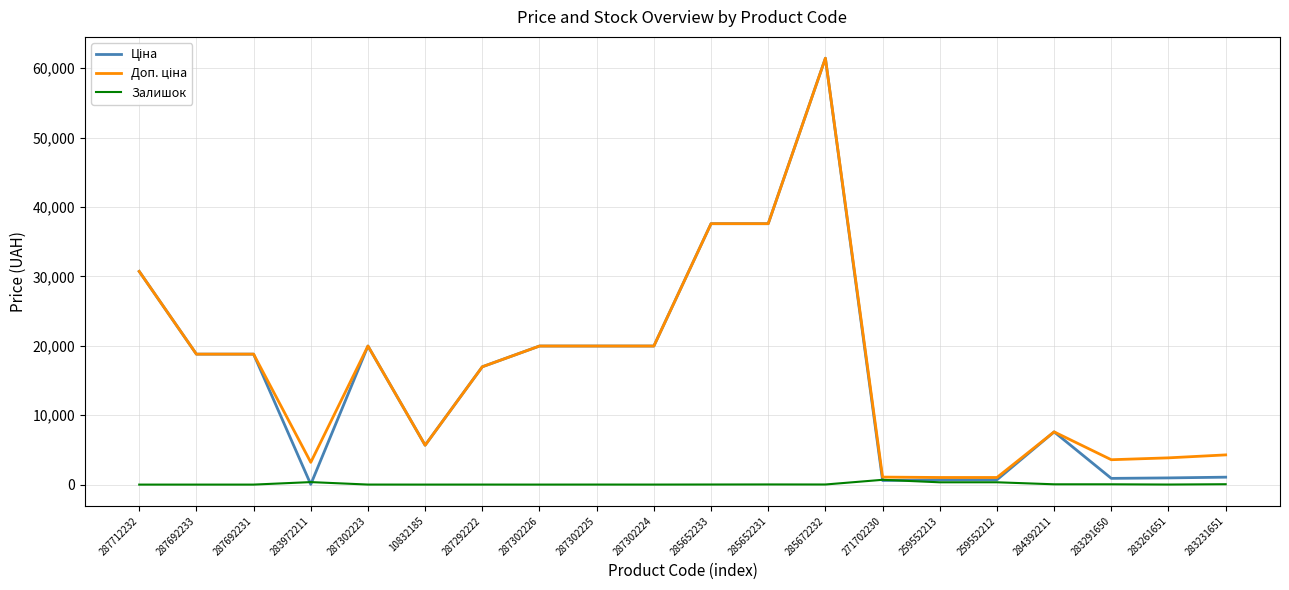

At which category is the sum across all series the highest?

285672232